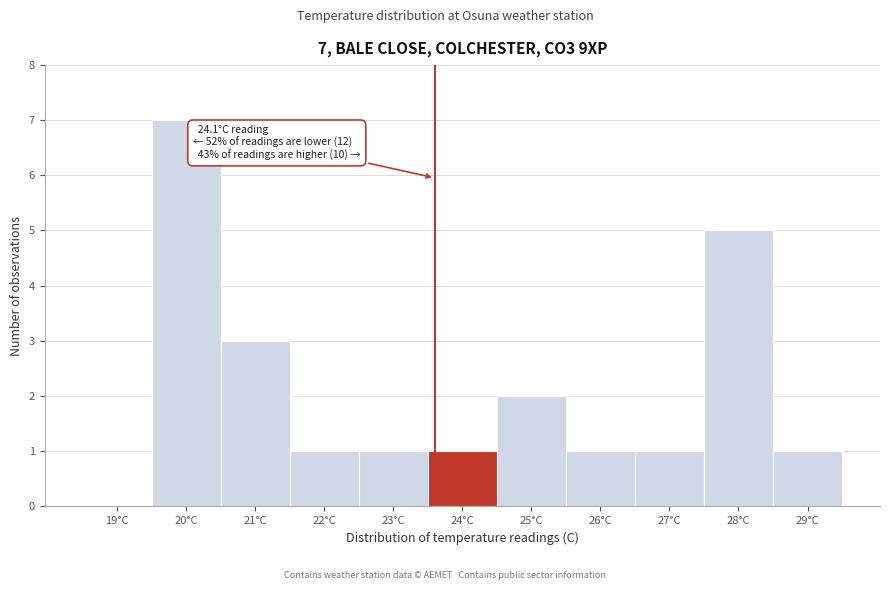

Reading left to right, extract all data points from this chart.

19°C=0	20°C=7	21°C=3	22°C=1	23°C=1	24°C=1	25°C=2	26°C=1	27°C=1	28°C=5	29°C=1